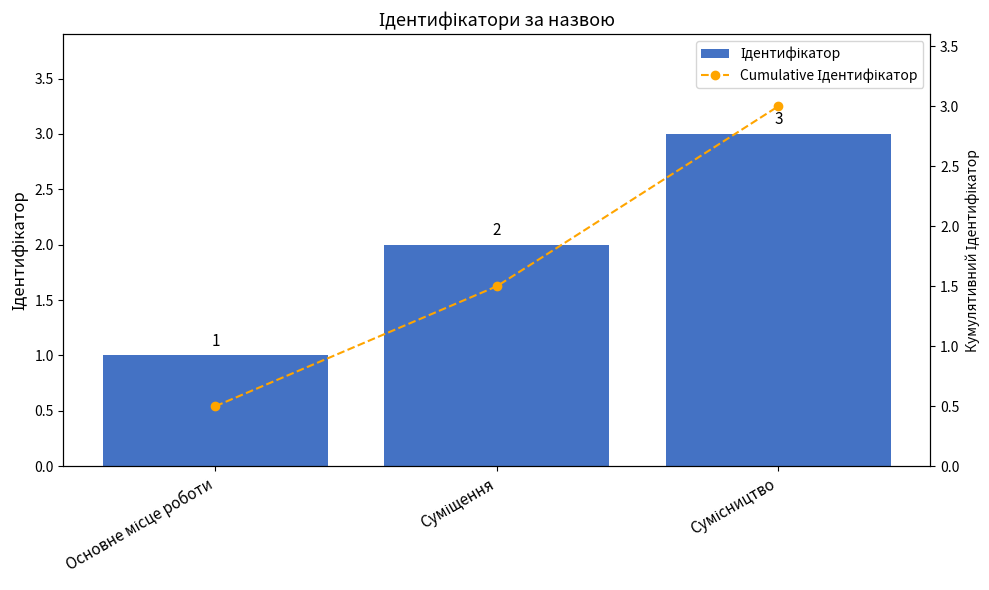

Reading right to left, what are all the values shown in this chart?

Ідентифікатор: Сумісництво=3.0	Суміщення=2.0	Основне місце роботи=1.0
Cumulative Ідентифікатор: Сумісництво=3.0	Суміщення=1.5	Основне місце роботи=0.5